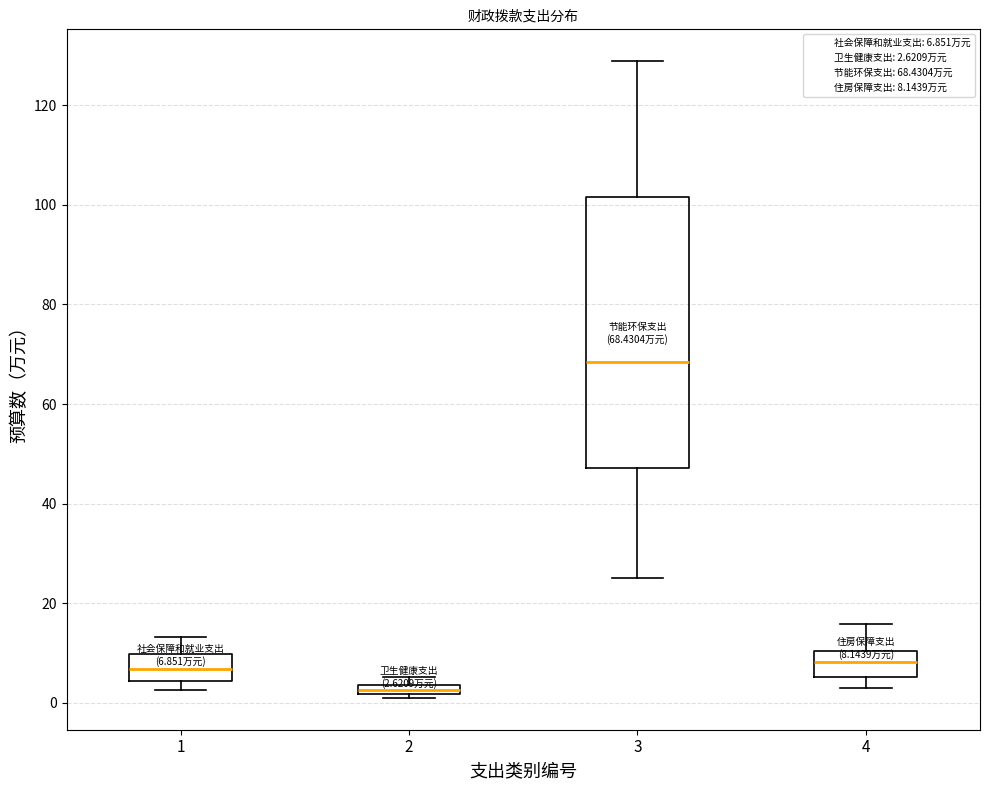

Which box has the highest median line?

3